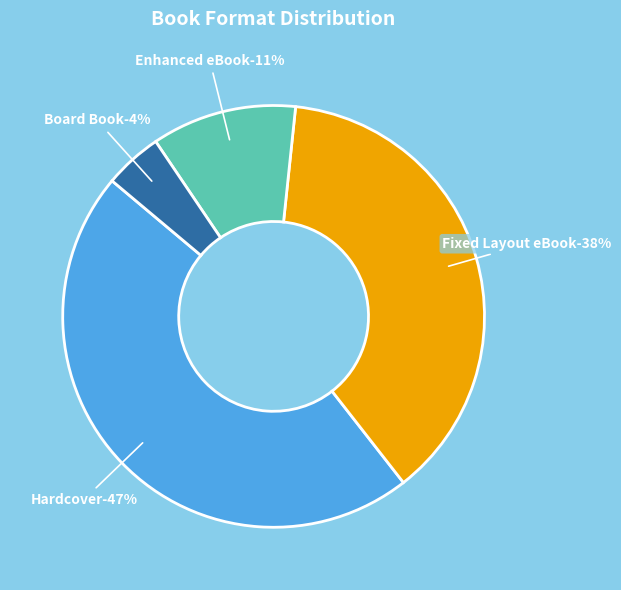

Which has a higher value, Board Book or Enhanced eBook?

Enhanced eBook